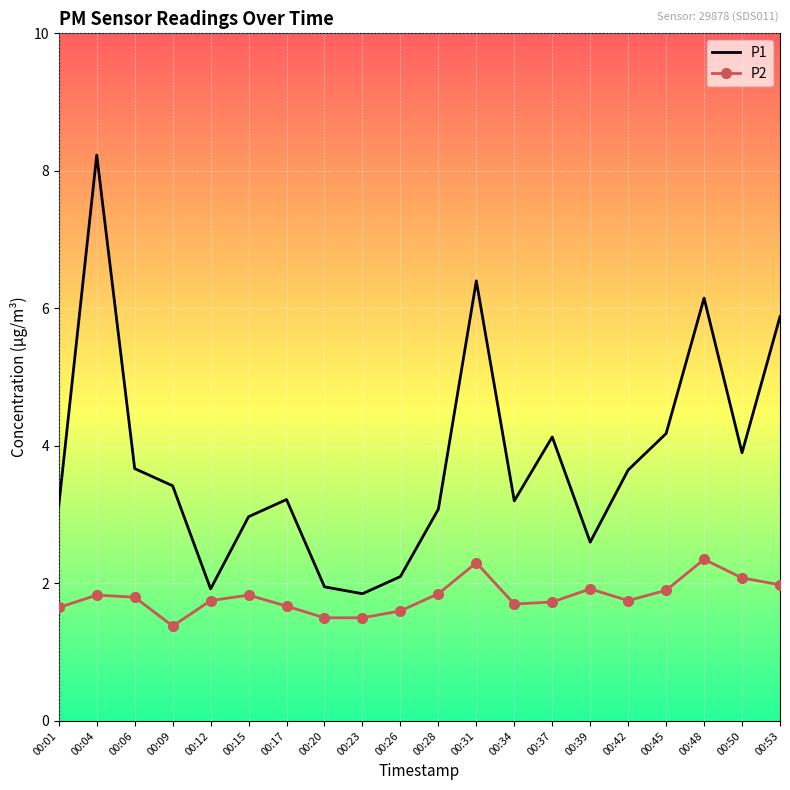

True or false: P1 and P2 intersect in this chart.

False